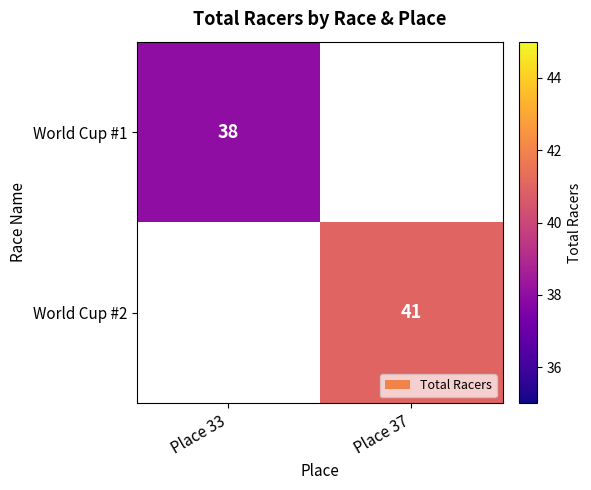

The World Cup #2 series shows 41 at Place 37. True or false?

True